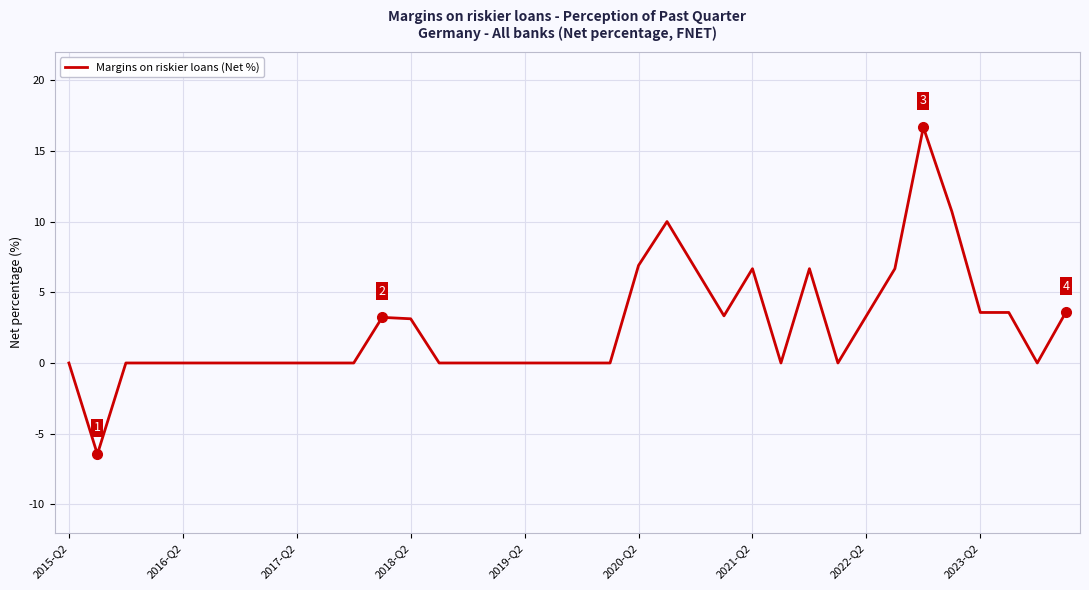

How many lines are shown in the chart?

1